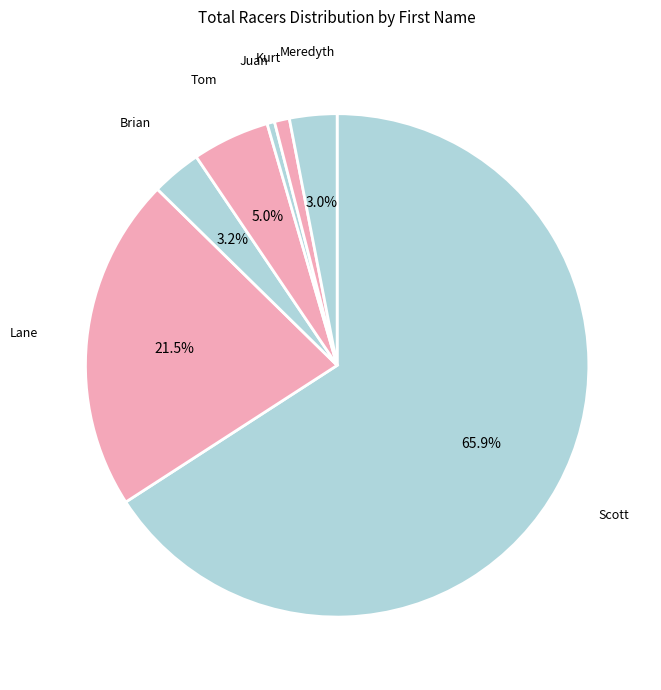

To the nearest percent, what is the combined percentage of Lane and Brian?

25%